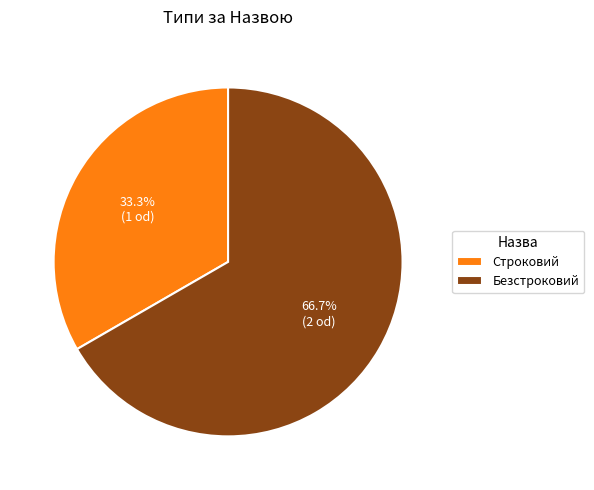

True or false: Строковий accounts for 33% of the total.

True